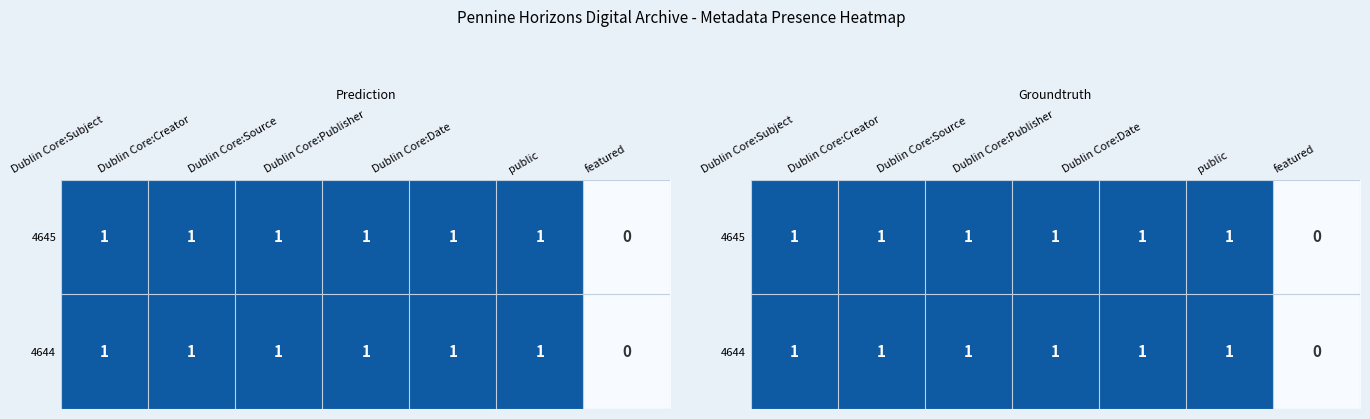

What is the sum of the 4644 values at Dublin Core:Publisher and Dublin Core:Subject?

2